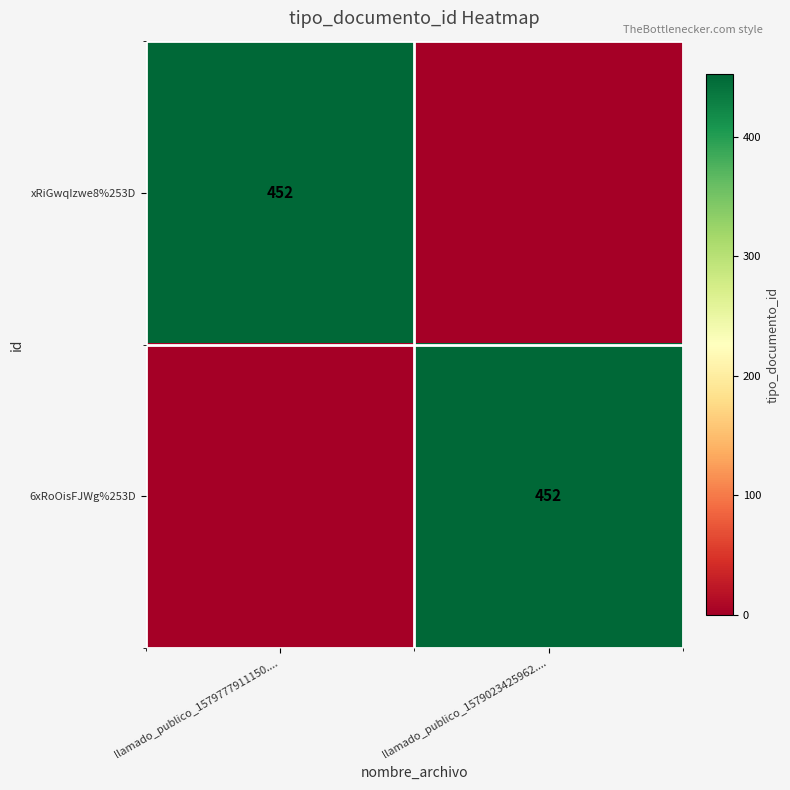

Count the number of categories in the chart.

2